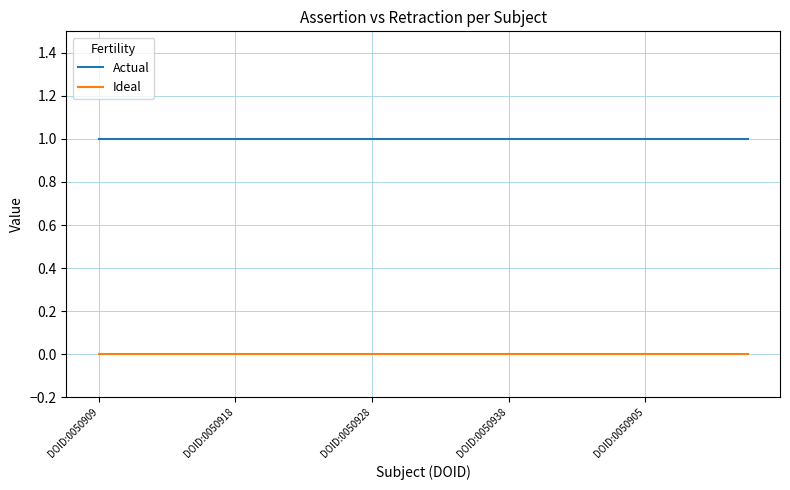

True or false: Actual and Ideal cross at least once.

False